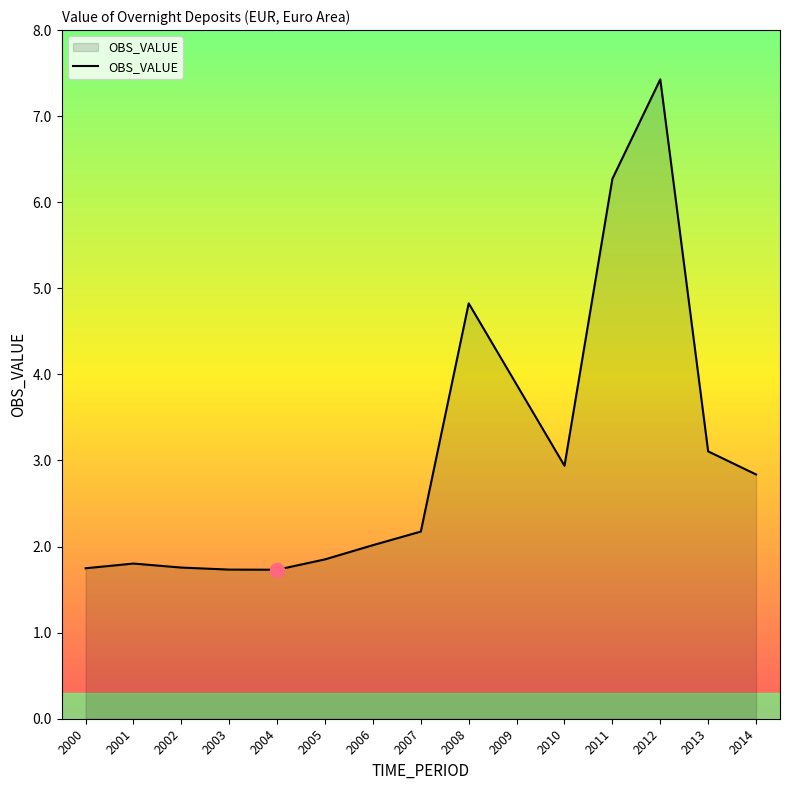

At which label is the value closest to 4?

2009